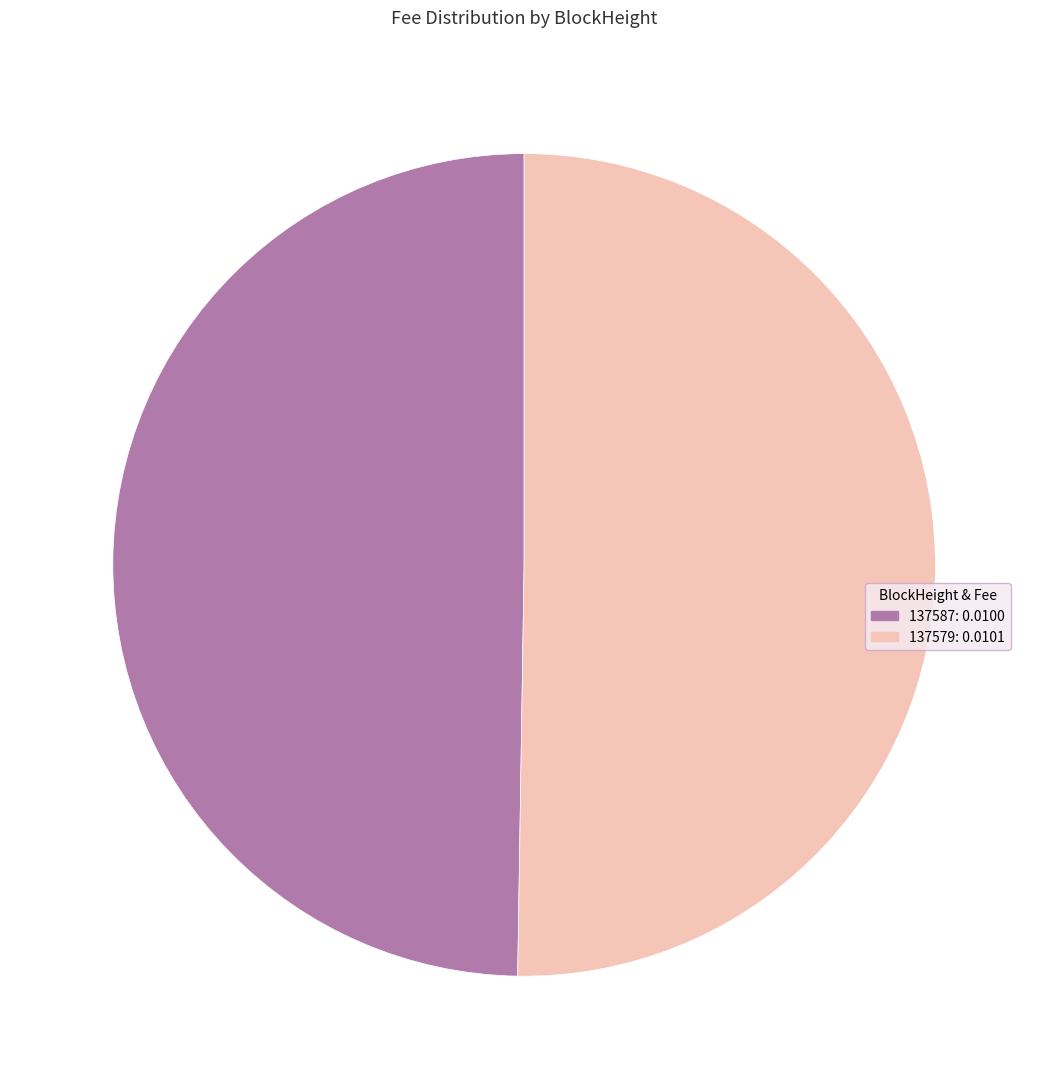

The 137587: 0.0100 slice represents 35% of the pie. True or false?

False